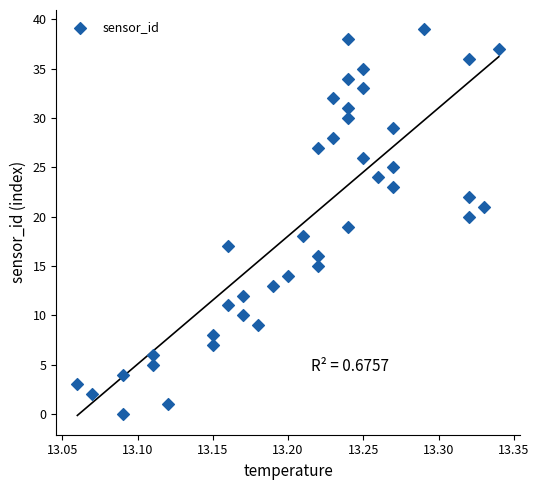

What is the range of Y values (max minus min)?

39